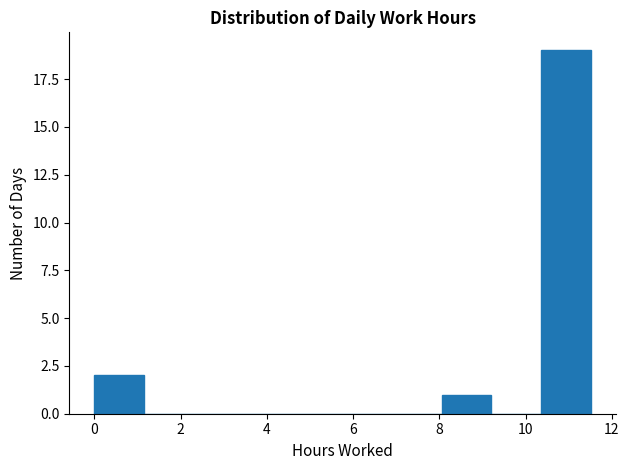

What is the height of the bar covering 0.0 to 1.2 on the x-axis? Neither the bar edges nor the heights are printed on the chart, so give them approximately, as read against the axes.

2